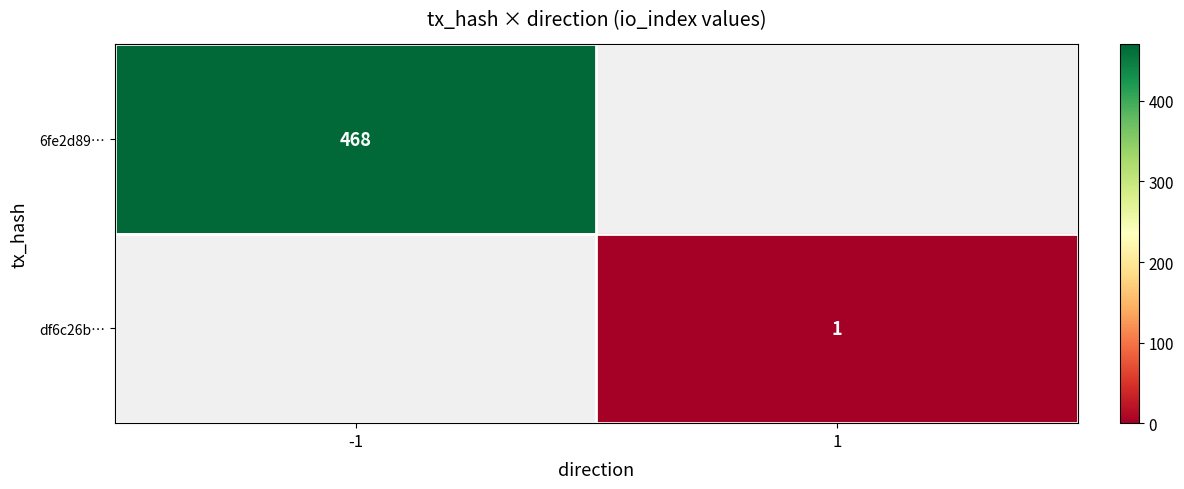

What is the greatest value displayed?

468.0